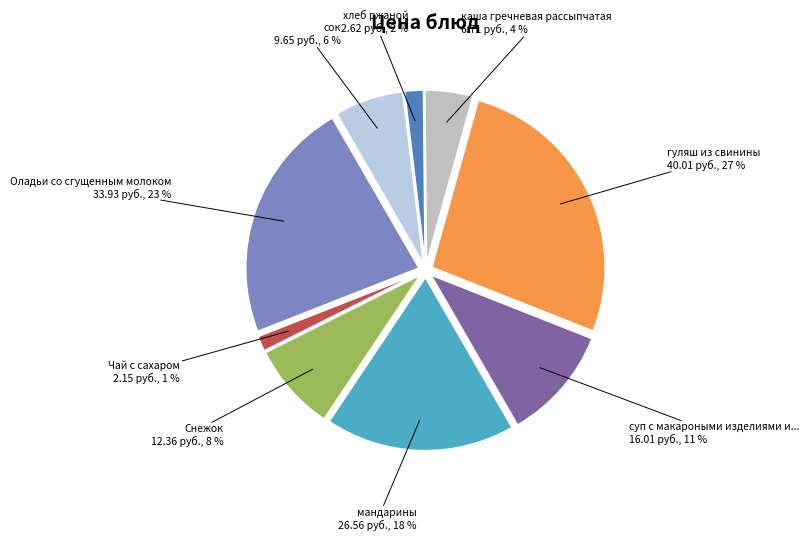

How many segments does this pie chart have?

9